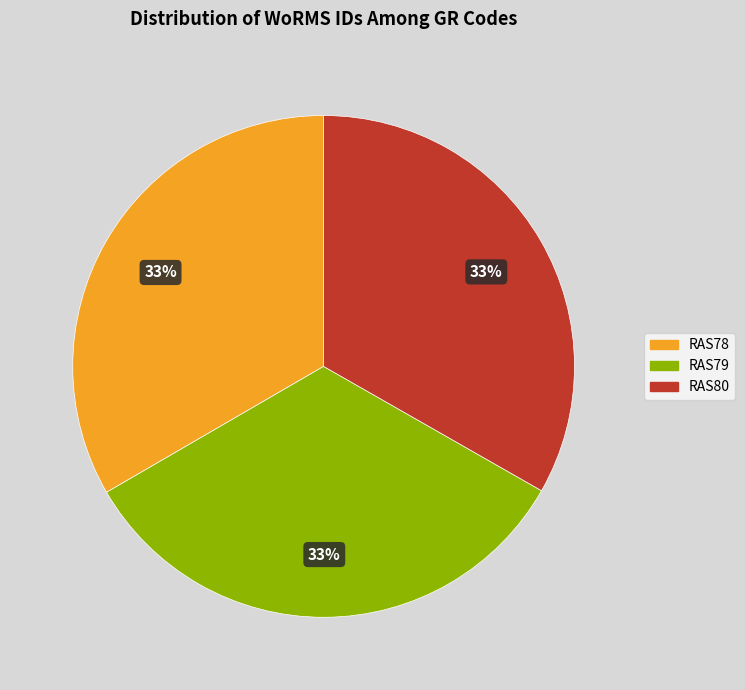

To the nearest percent, what is the average slice percentage?

33%